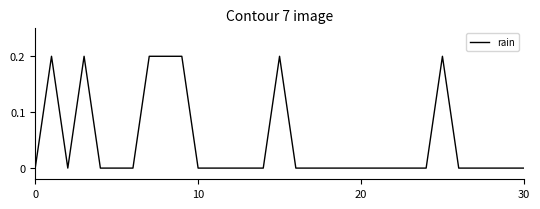

How many points are lower than both their immediate neighbors (excluding endpoints)?

1